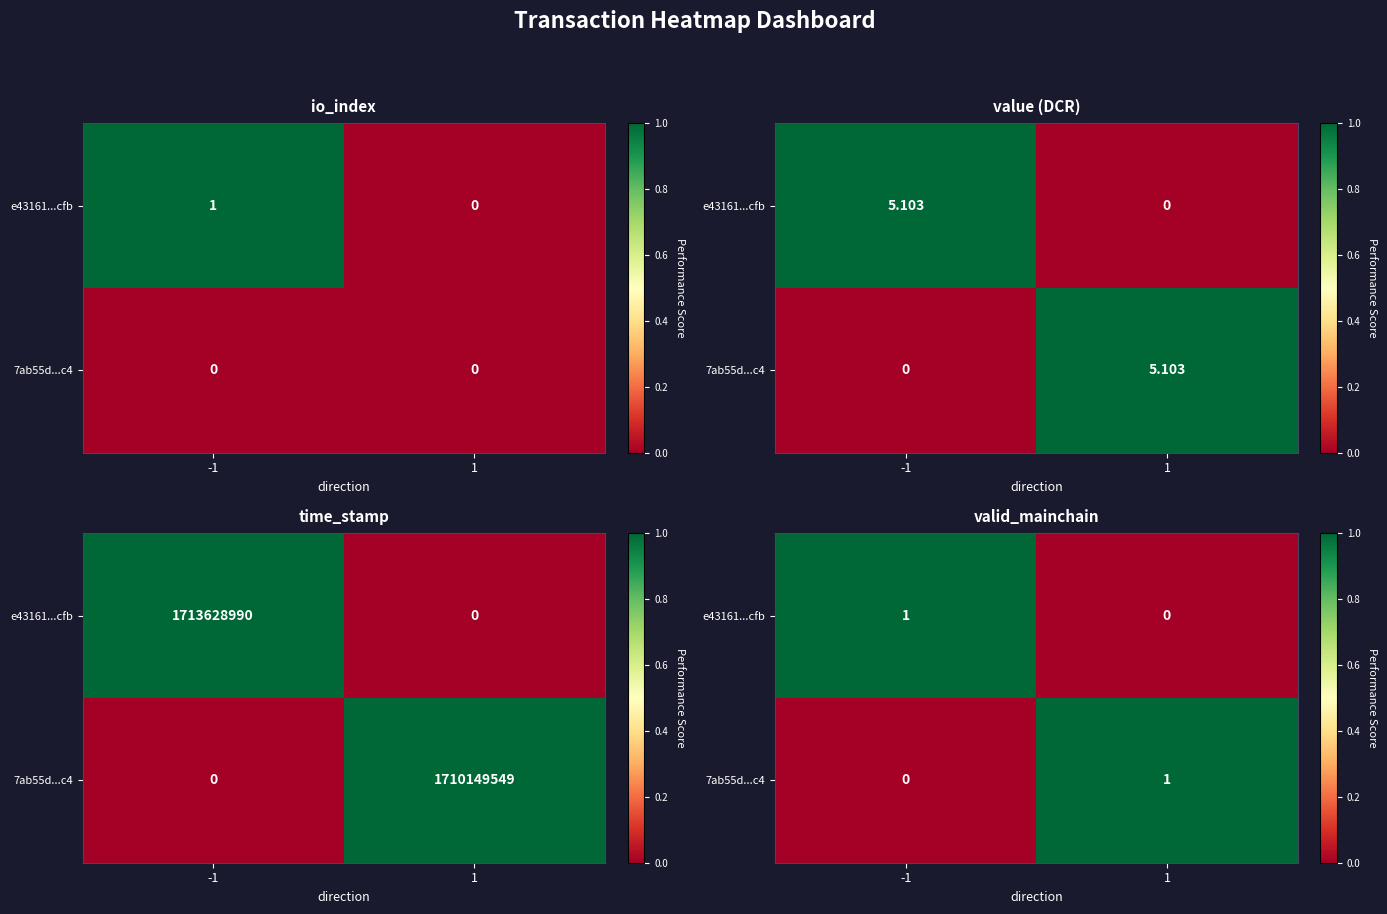

How many values in the 7ab55d...c4 series are below 1?

1